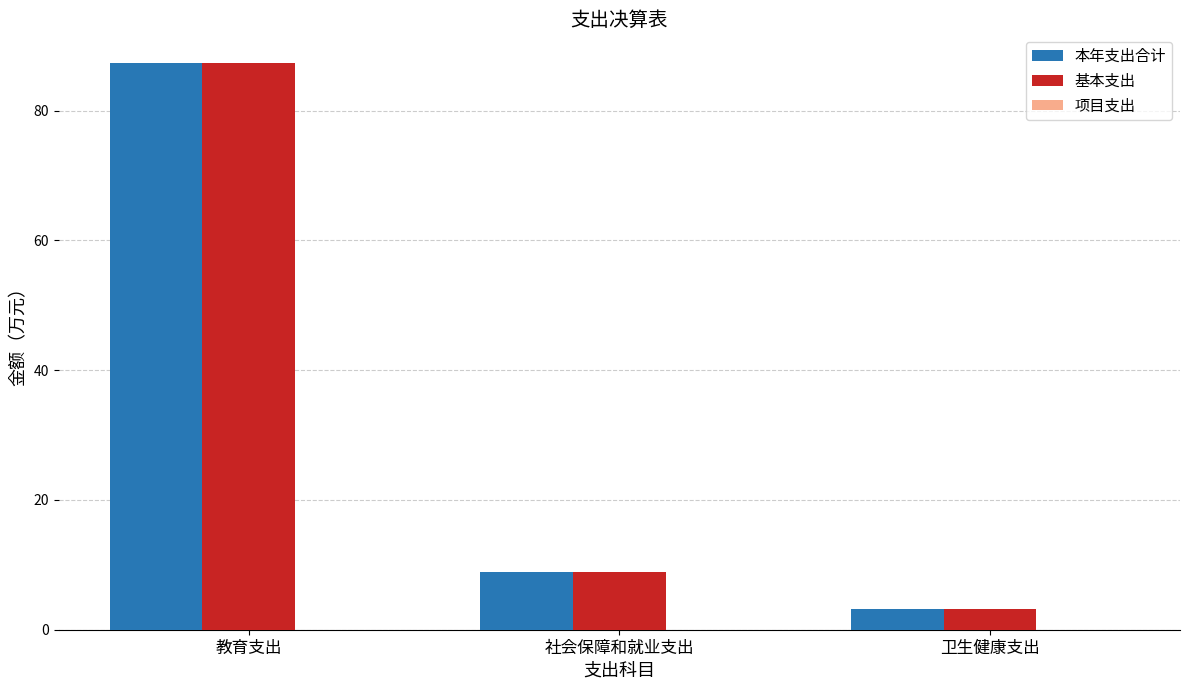

Is the value of 本年支出合计 at 教育支出 greater than the value of 基本支出 at 卫生健康支出?

Yes